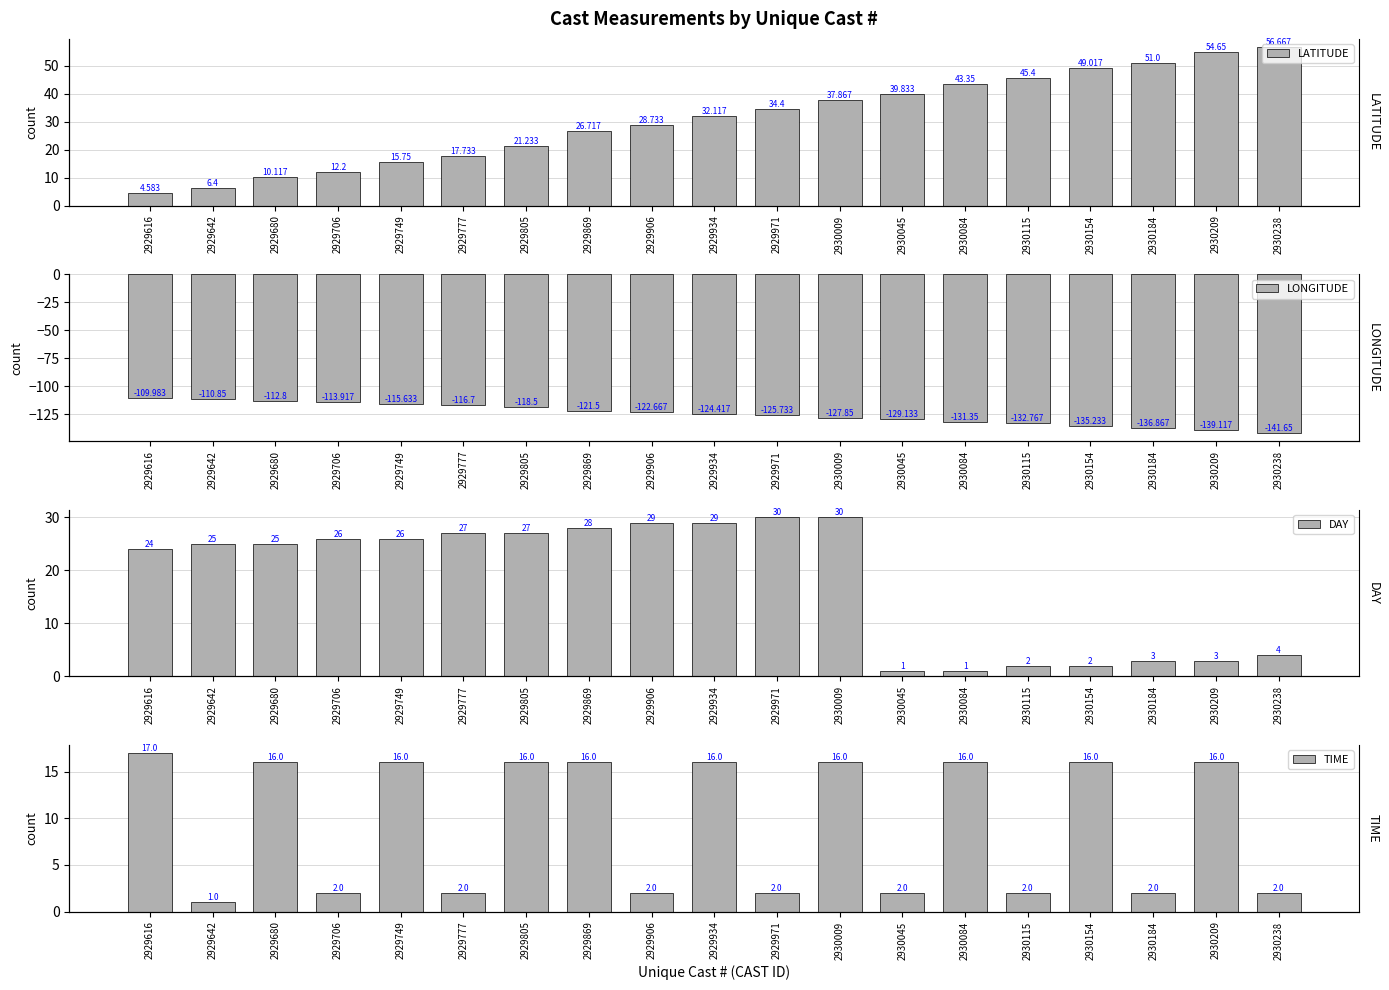

Which has a higher value, 2929971 or 2930238?

2930238